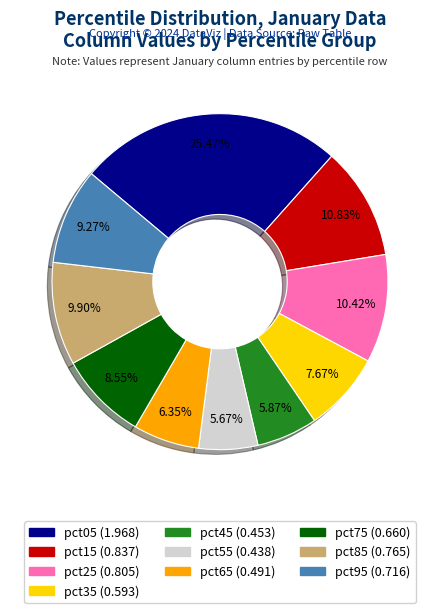

Is the sum of pct85 and pct35 greater than half?

No